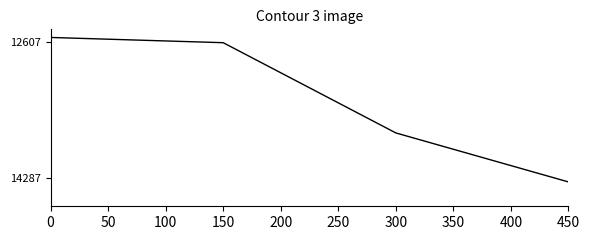

What is the smallest value displayed?

12557.0